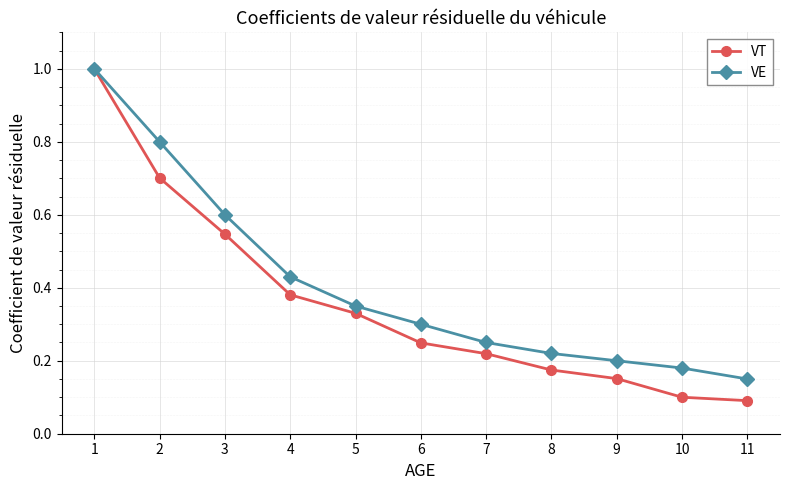

Which series has the widest spread of values?

VT